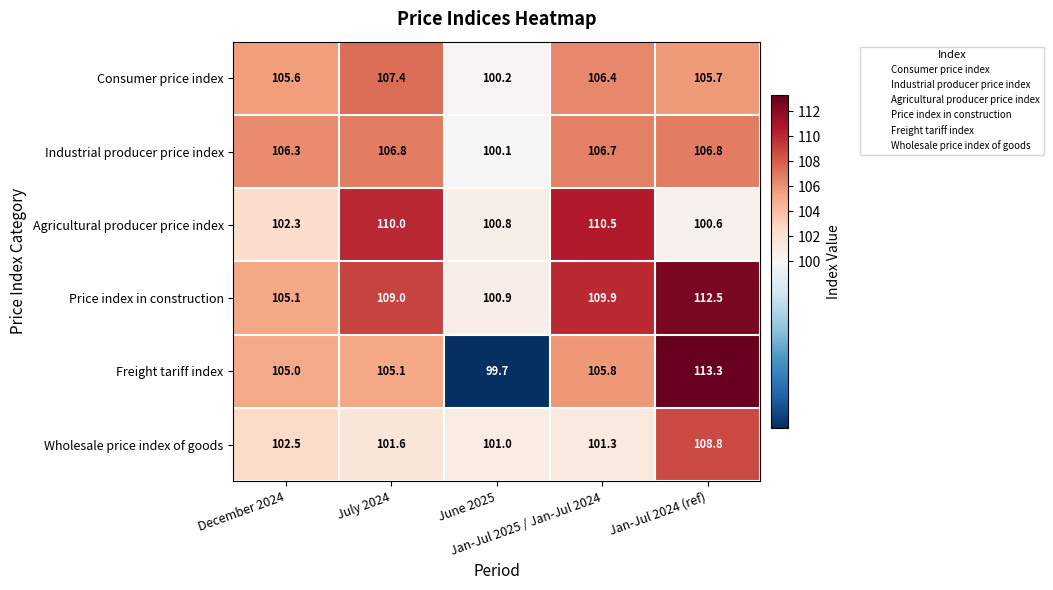

At how many categories does at least one series exceed 105?

4